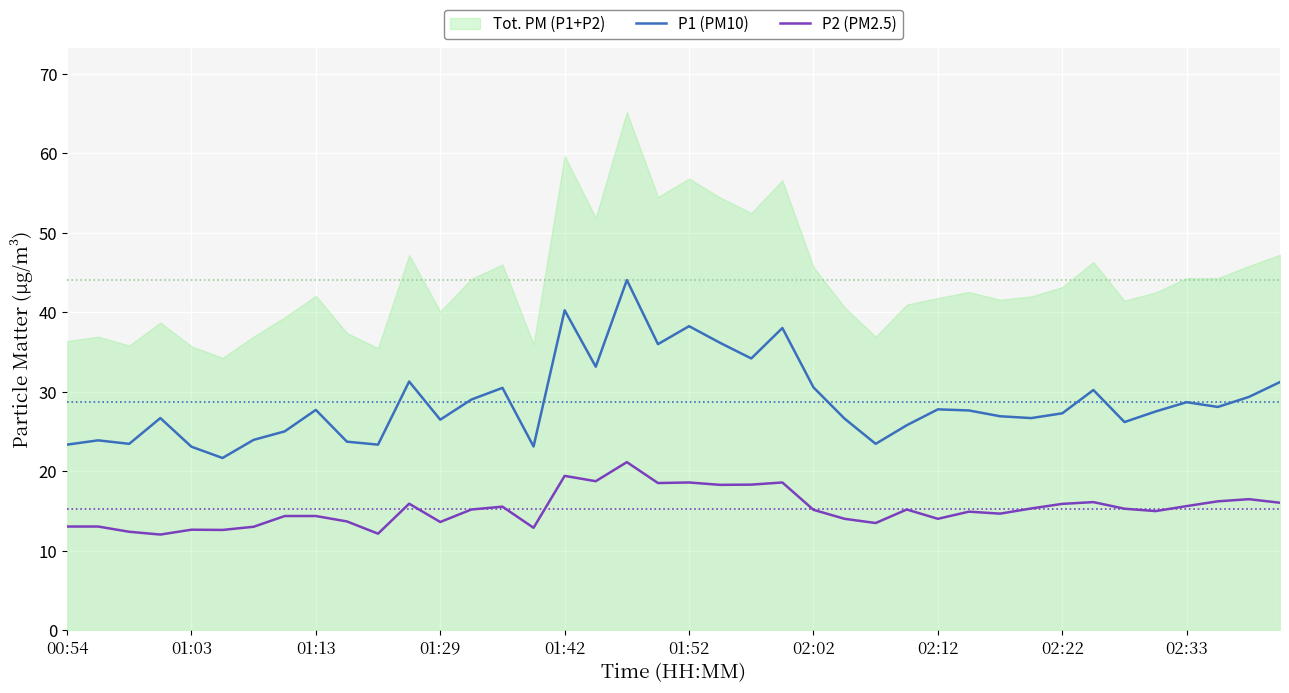

True or false: P2 (PM2.5) and P1 (PM10) intersect in this chart.

False